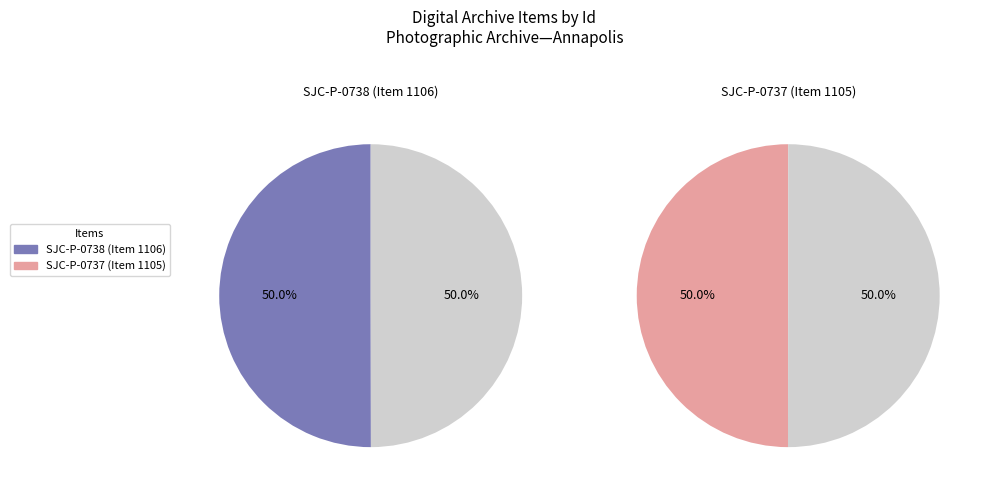

To the nearest percent, what is the average slice percentage?

50%